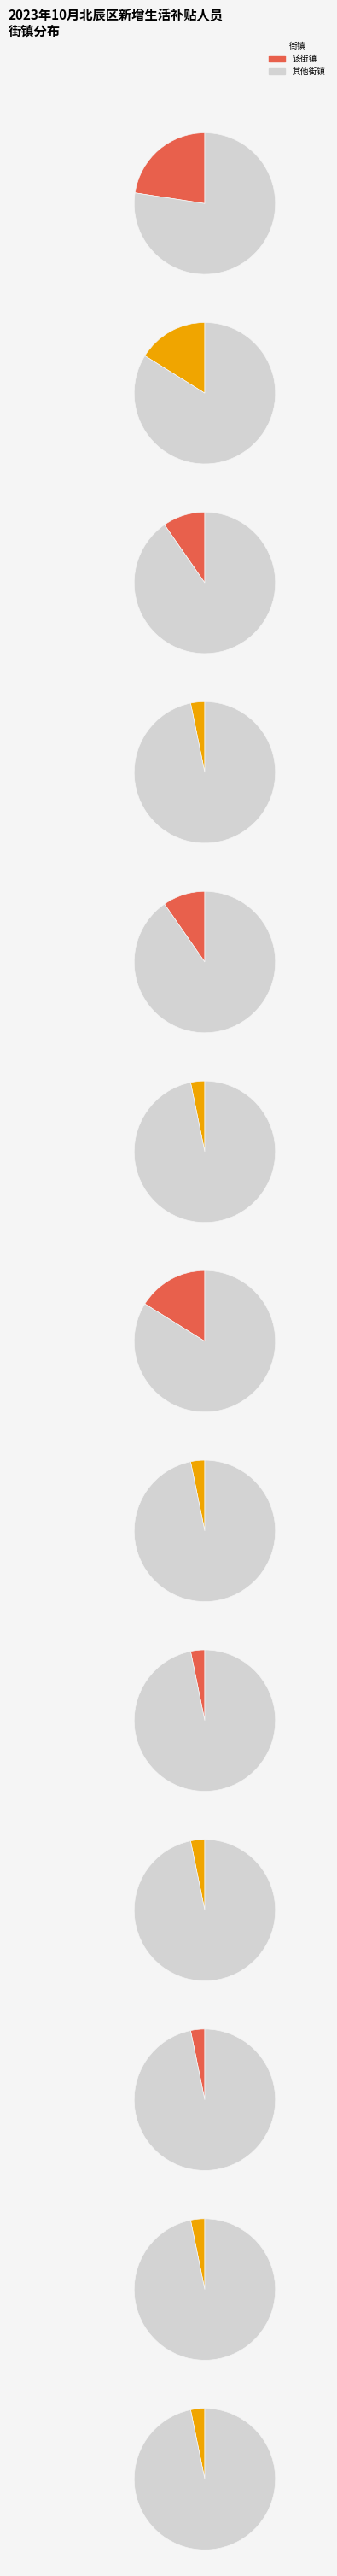

Count the number of slices in the pie.

13